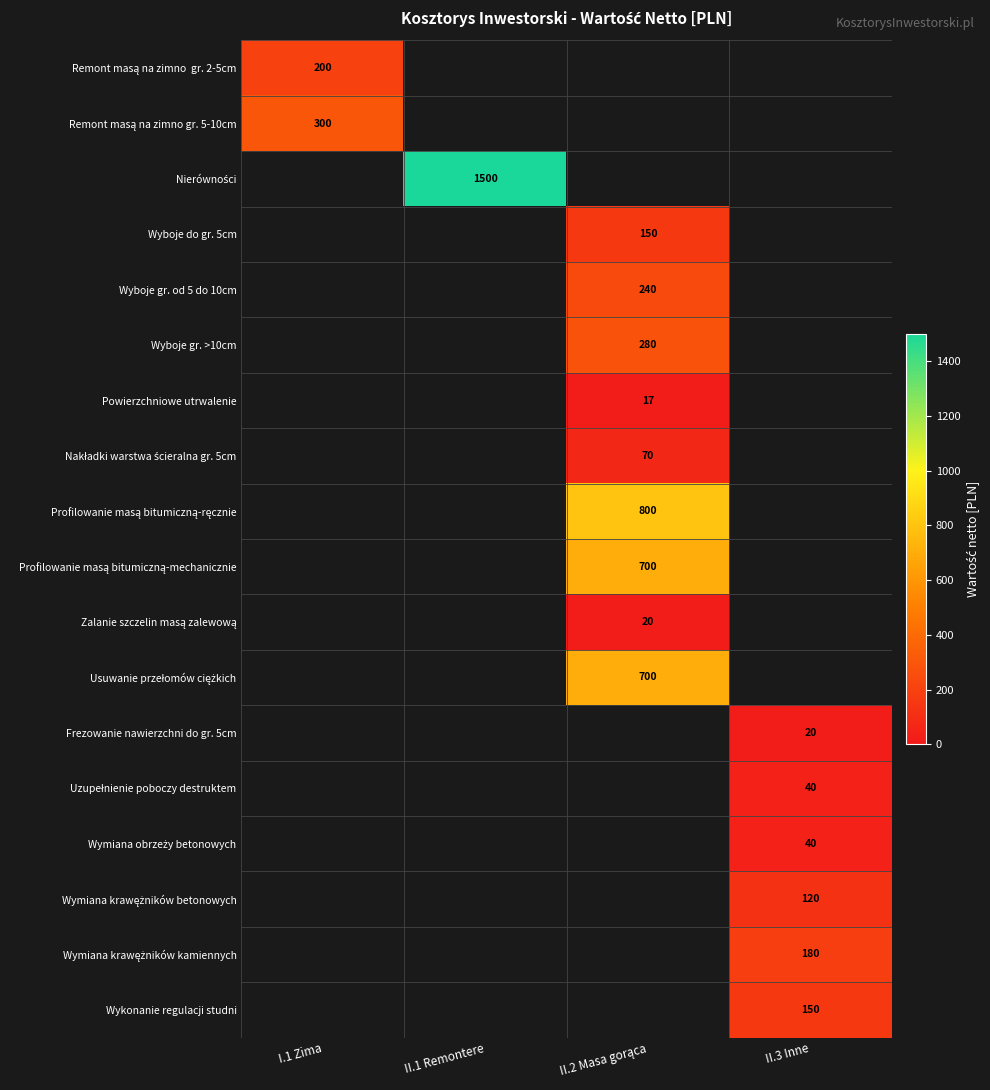

Which has a higher value, I.1 Zima or II.1 Remontere?

II.1 Remontere